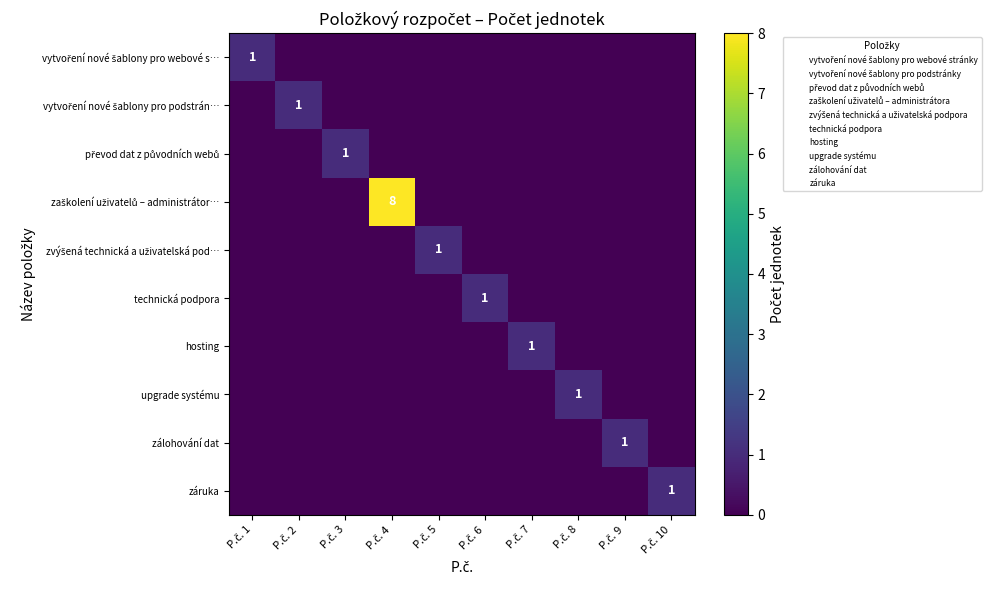

How many data points in vytvoření nové šablony pro webové s… are above 0?

1